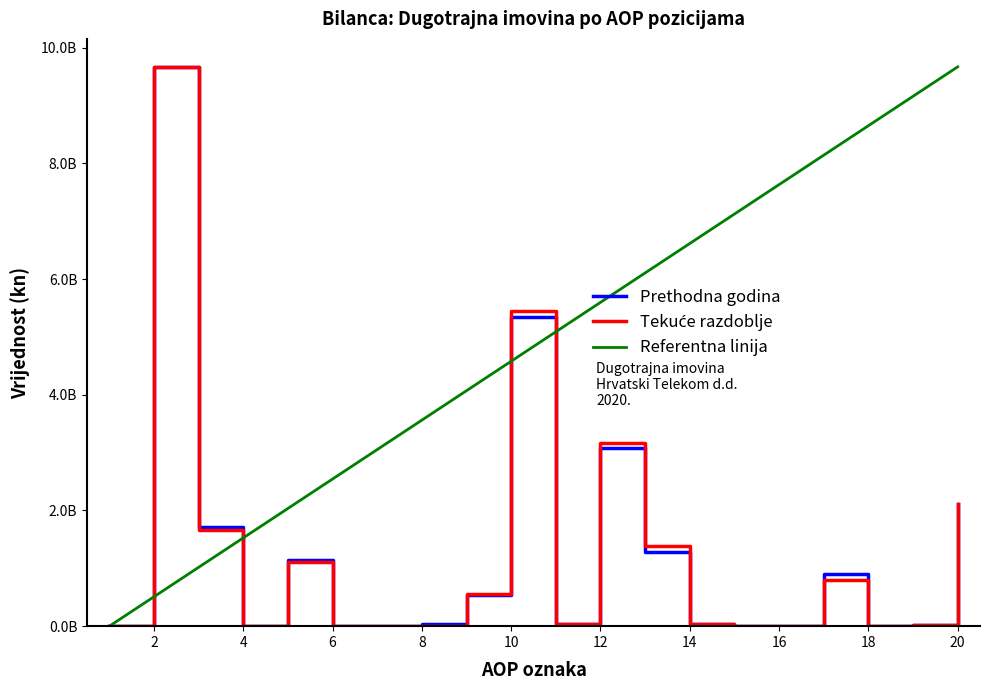

Reading right to left, transcribe all the data shown in this chart.

Prethodna godina: 20=2114761775	19=17883925	18=8157572	17=905748816	16=518167	15=0	14=32656886	13=1274855170	12=3072659518	11=39080342	10=5351560396	9=535609539	8=43475545	7=0	6=0	5=1142453983	4=0	3=1721539067	2=9669975792	1=0
Tekuce razdoblje: 20=2114674880	19=17687157	18=8149568	17=801091225	16=492651	15=0	14=33062791	13=1378926276	12=3170816681	11=39077391	10=5449303740	9=560550089	8=5516151	7=0	6=0	5=1101216443	4=0	3=1667282683	2=9667467747	1=0